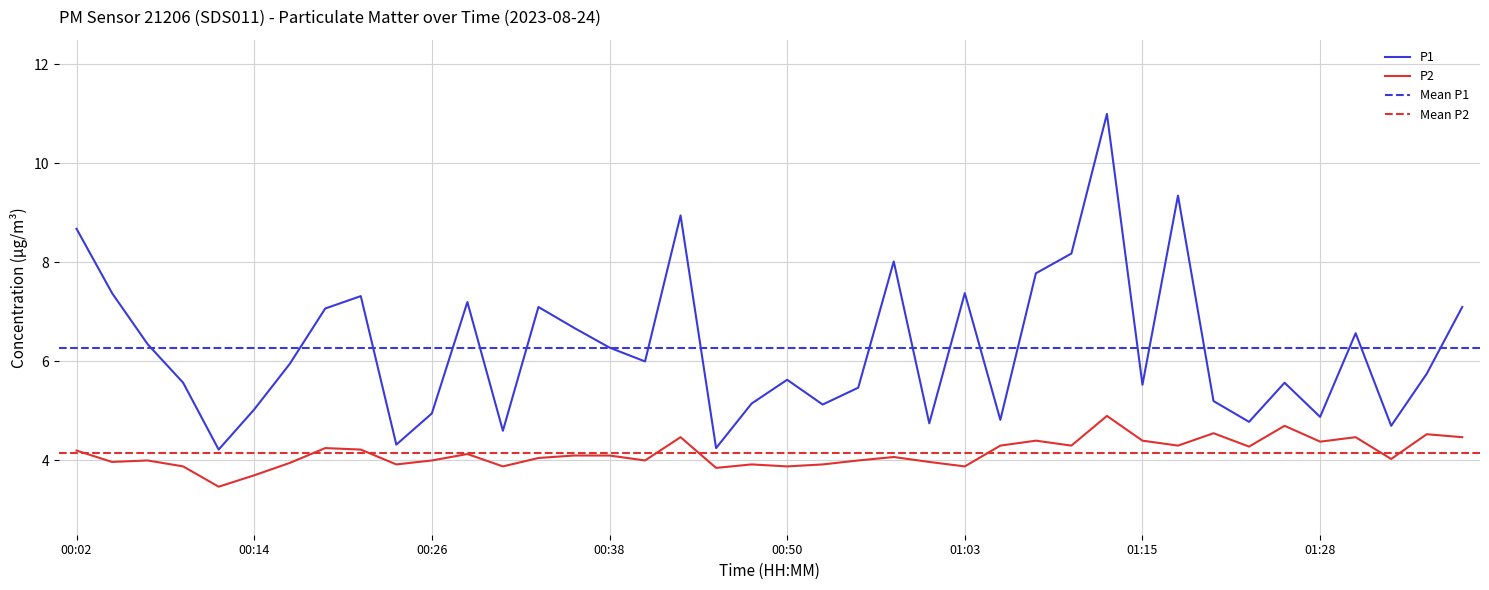

True or false: P2 and P1 intersect in this chart.

False